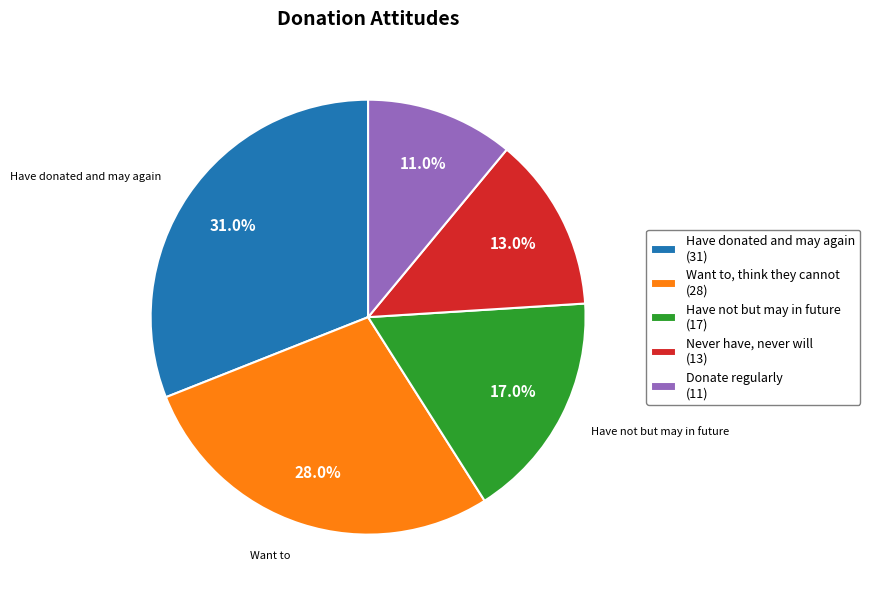

Which slice is the smallest?

Donate regularly